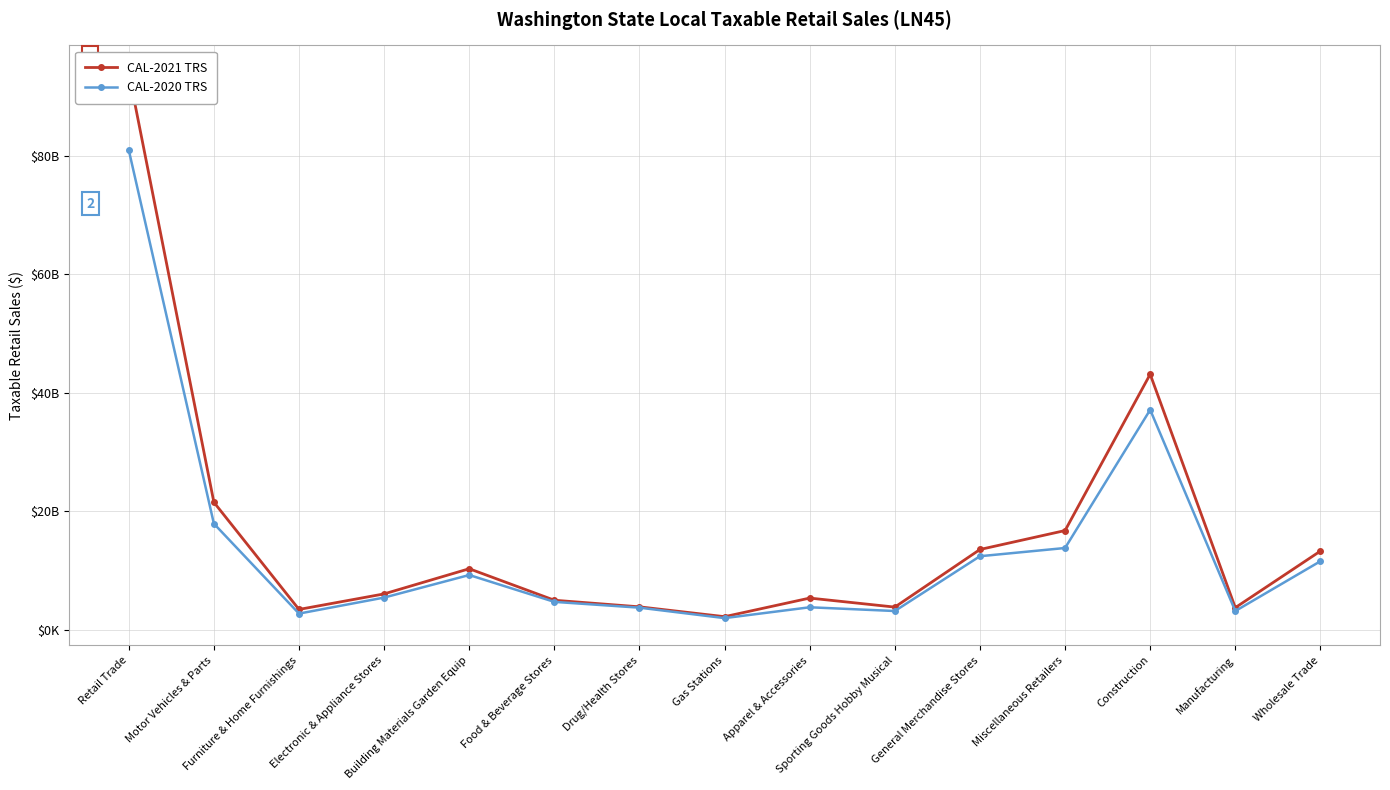

True or false: CAL-2020 TRS has a value of 11552096652 at Wholesale Trade.

True